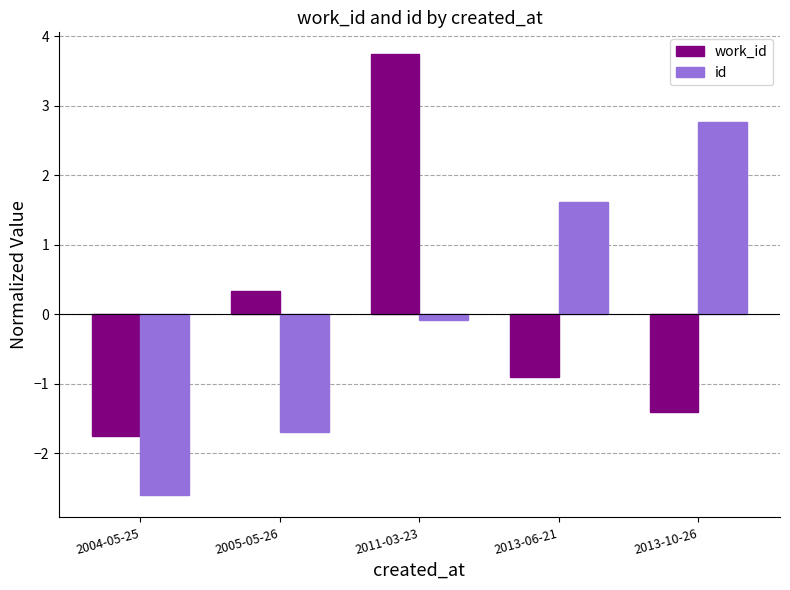

At which label is work_id closest to 0?

2005-05-26